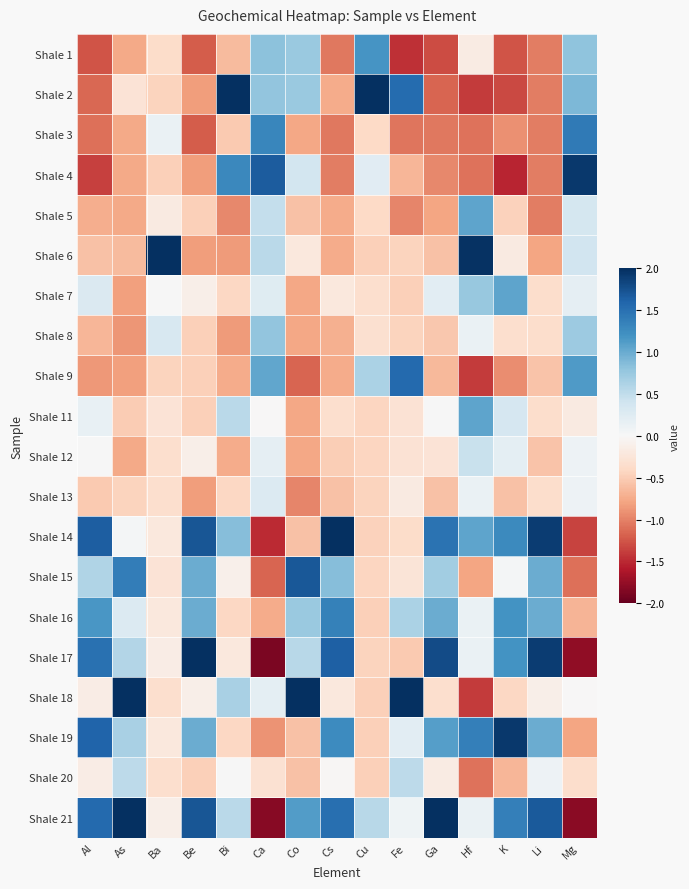

What is the greatest value displayed?

4.3